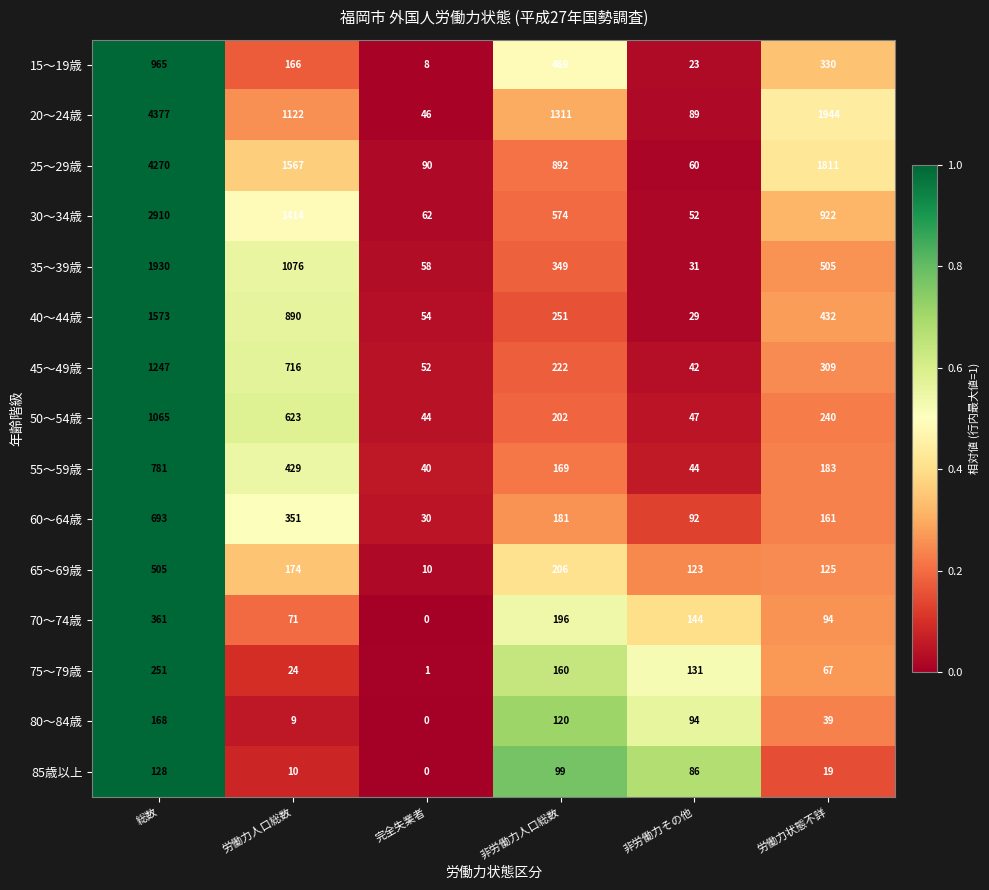

How many values in the 60～64歳 series are below 181?

3